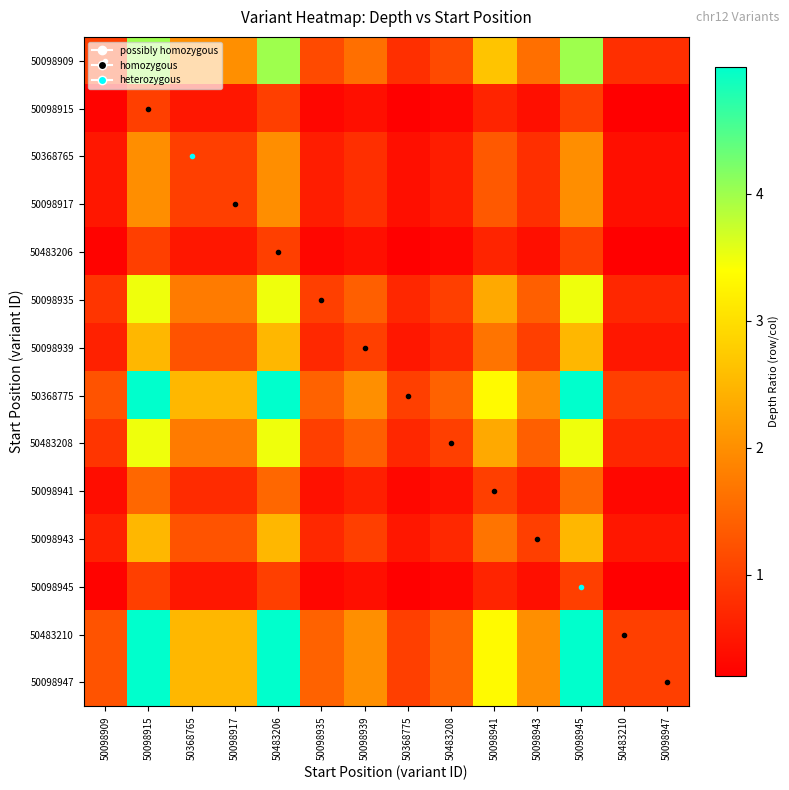

Between 50098915 and 50483208, which series saw the biggest shift?

50368775